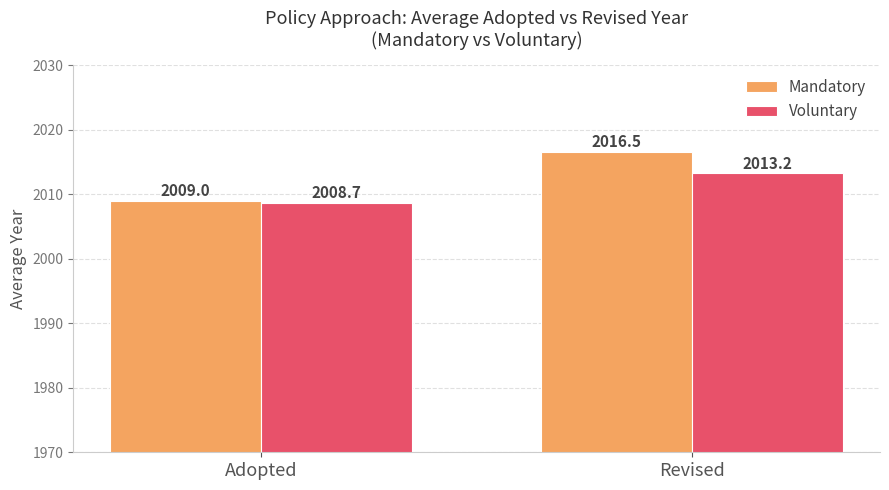

What is the minimum value shown in the chart?

2008.7